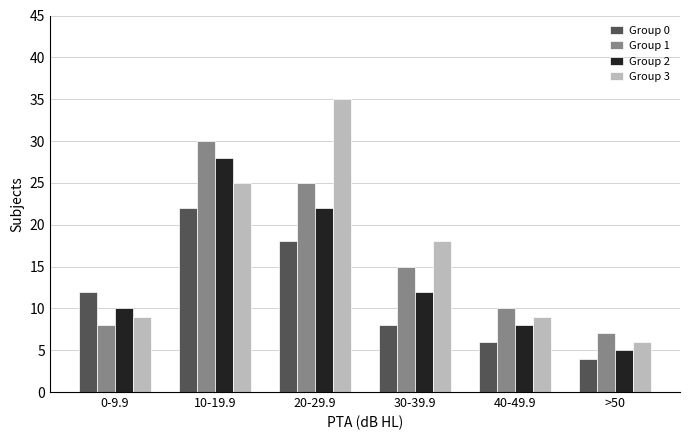

Reading right to left, transcribe all the data shown in this chart.

Group 0: 4	6	8	18	22	12
Group 1: 7	10	15	25	30	8
Group 2: 5	8	12	22	28	10
Group 3: 6	9	18	35	25	9